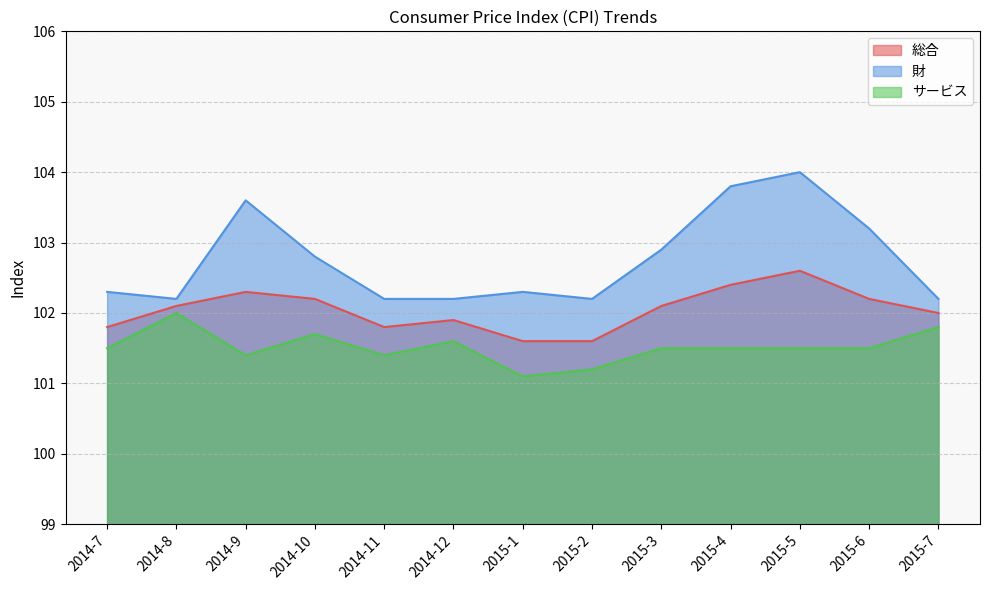

Reading left to right, transcribe all the data shown in this chart.

総合: 101.8	102.1	102.3	102.2	101.8	101.9	101.6	101.6	102.1	102.4	102.6	102.2	102.0
財: 102.3	102.2	103.6	102.8	102.2	102.2	102.3	102.2	102.9	103.8	104.0	103.2	102.2
サービス: 101.5	102.0	101.4	101.7	101.4	101.6	101.1	101.2	101.5	101.5	101.5	101.5	101.8